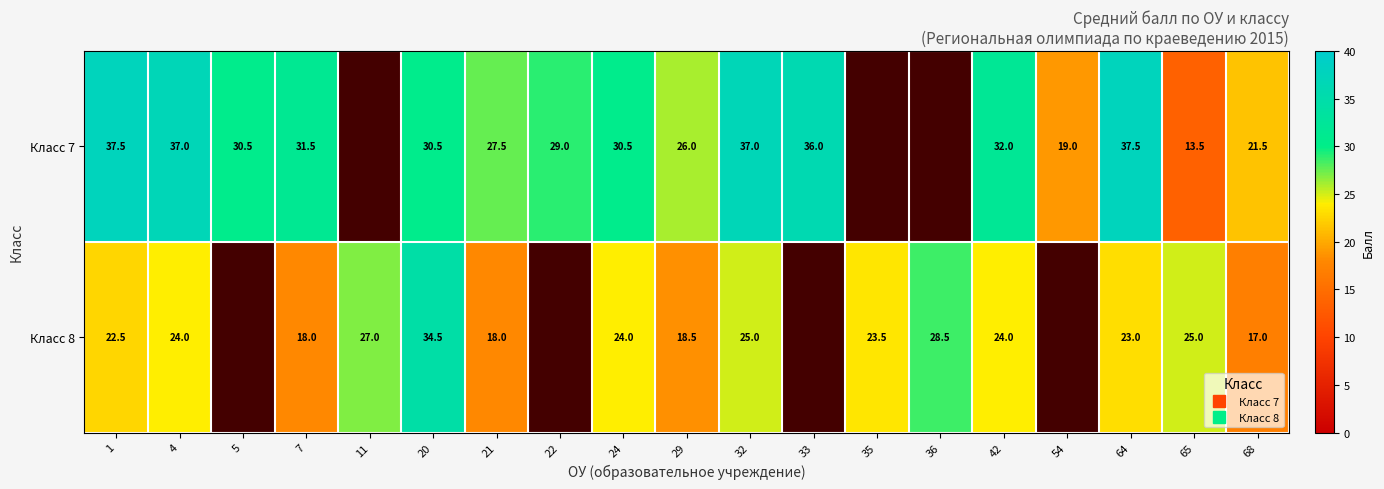

What is the difference between the maximum and second lowest values in the Класс 7 series?

37.5